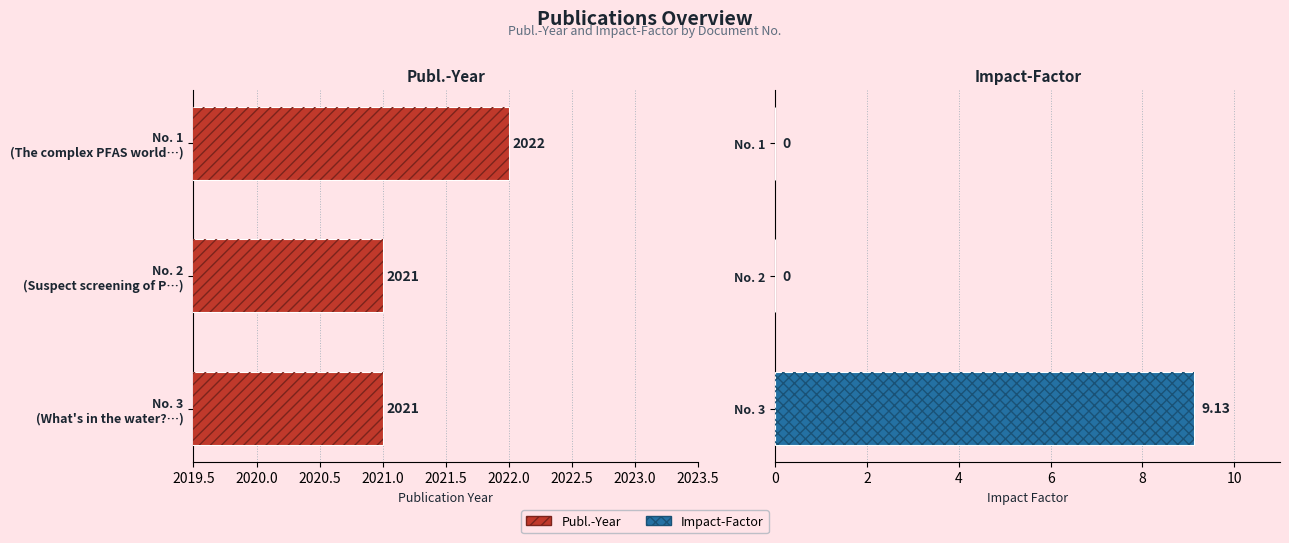

What is the difference between the maximum and second lowest values in the Impact-Factor series?

9.1